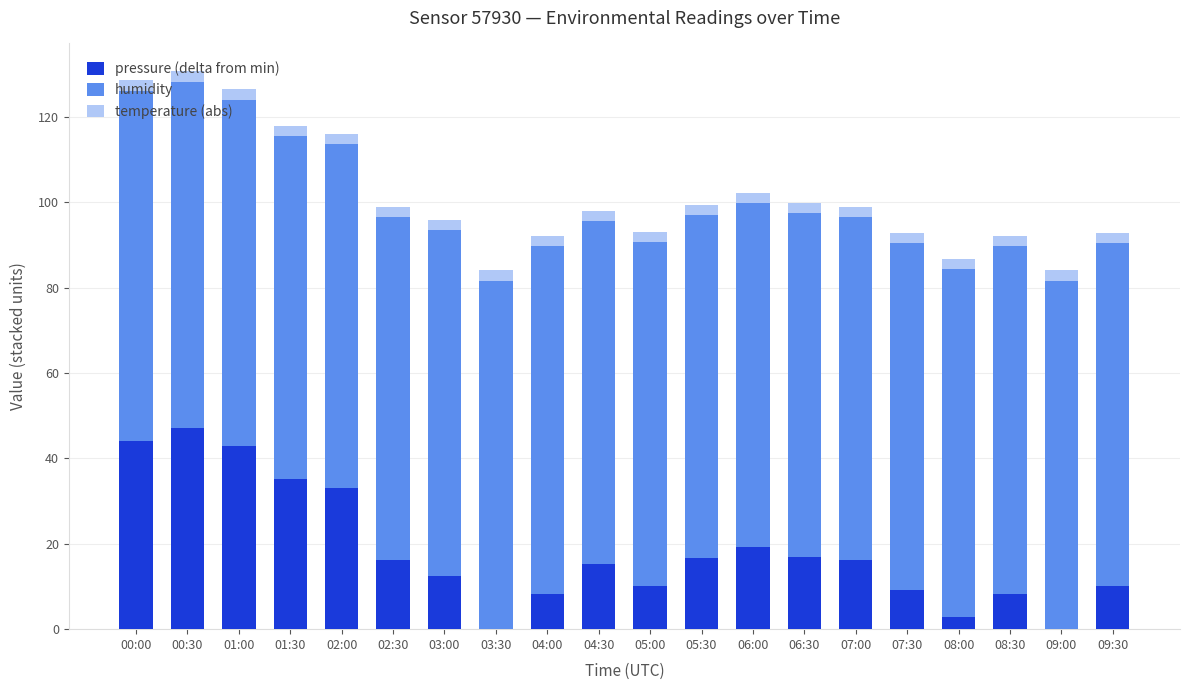

Which category has the highest value in the pressure (delta from min) series?

00:30